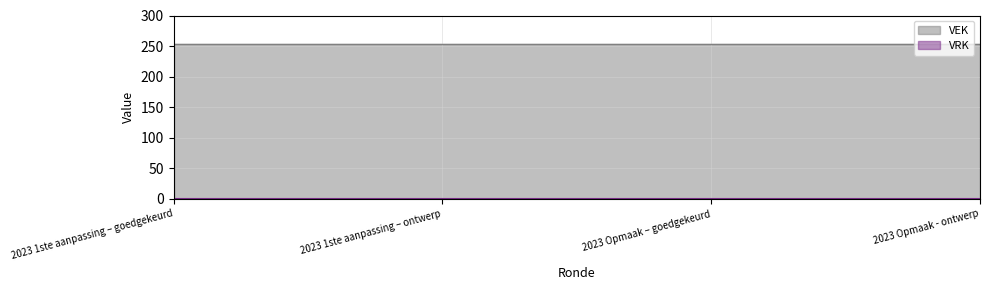

What is the lowest value of the VEK series?

253